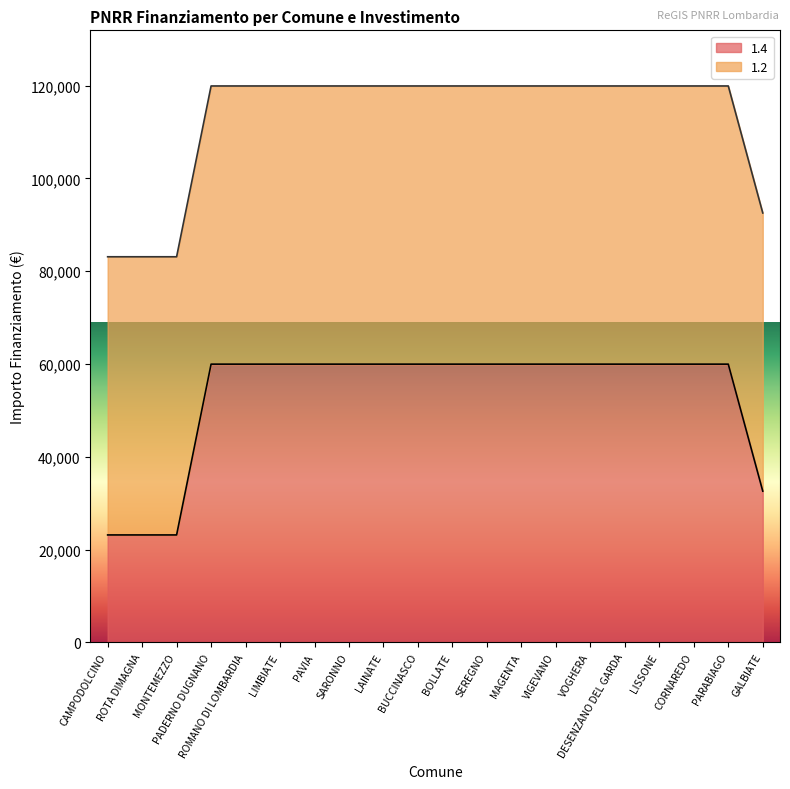

Reading left to right, transcribe all the data shown in this chart.

CAMPODOLCINO=23147	ROTA DIMAGNA=23147	MONTEMEZZO=23147	PADERNO DUGNANO=59966	ROMANO DI LOMBARDIA=59966	LIMBIATE=59966	PAVIA=59966	SARONNO=59966	LAINATE=59966	BUCCINASCO=59966	BOLLATE=59966	SEREGNO=59966	MAGENTA=59966	VIGEVANO=59966	VOGHERA=59966	DESENZANO DEL GARDA=59966	LISSONE=59966	CORNAREDO=59966	PARABIAGO=59966	GALBIATE=32589